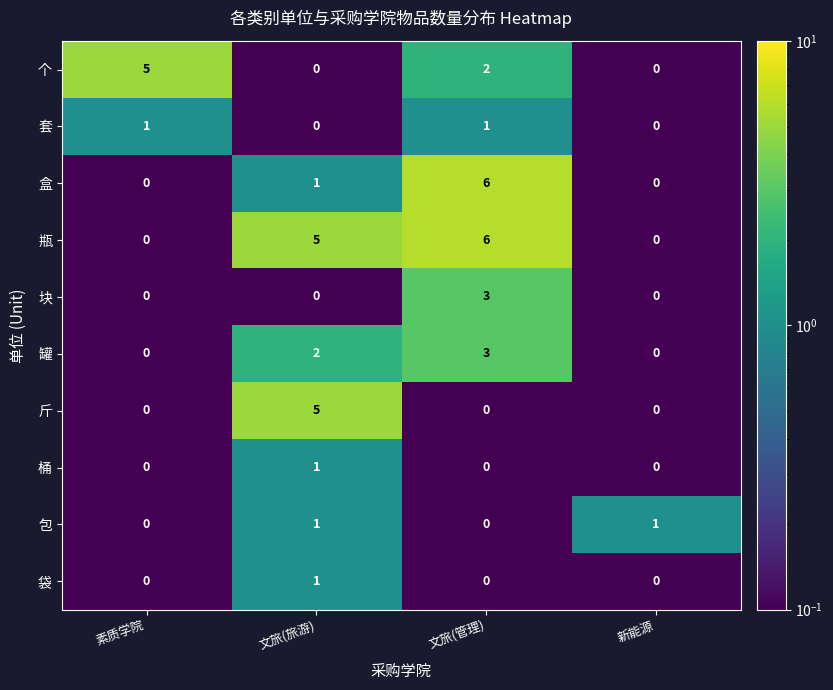

Which series has the largest total across all categories?

瓶